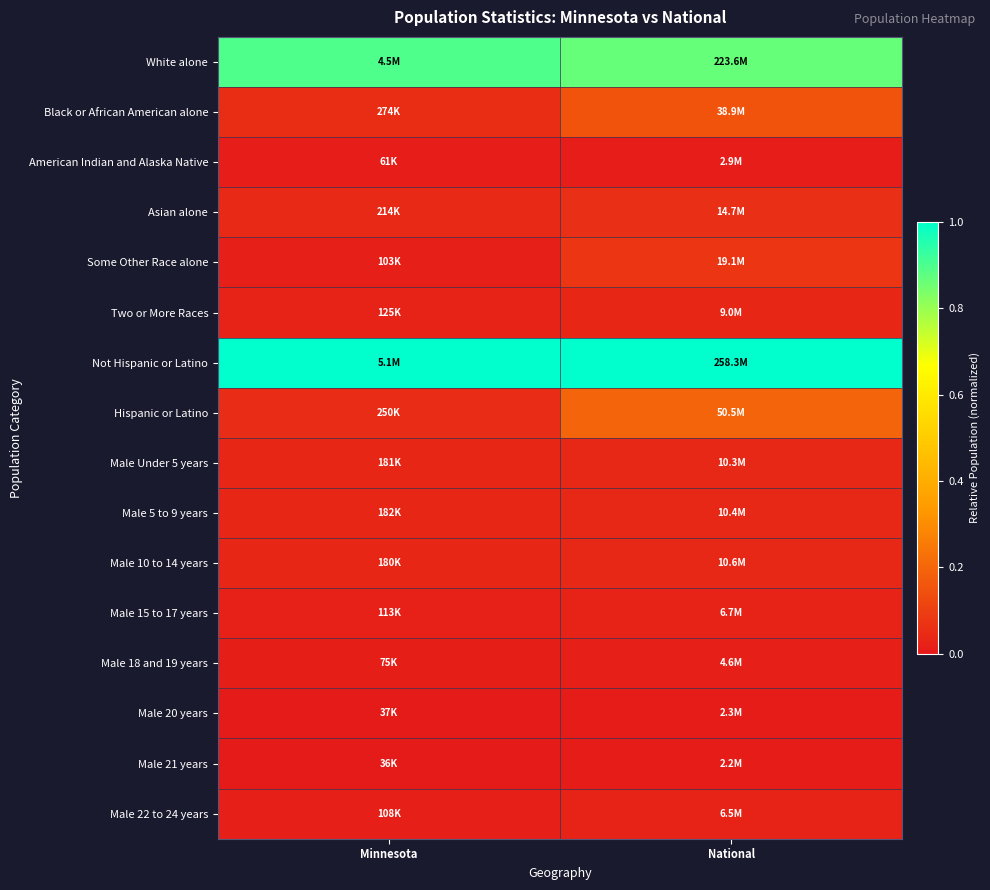

How many data points does each series have?

2